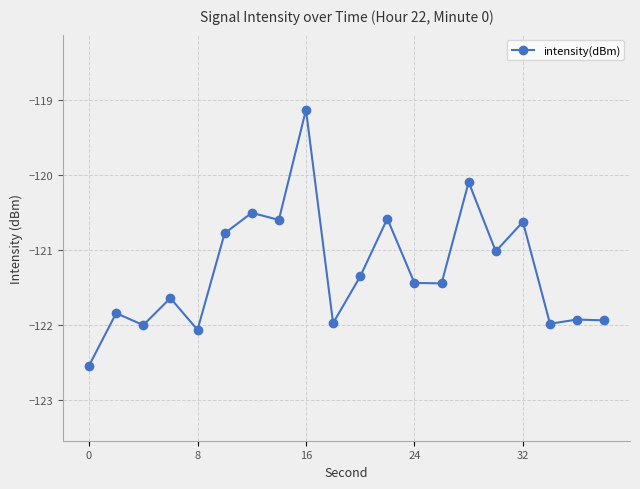

What is the maximum value shown in the chart?

-119.1